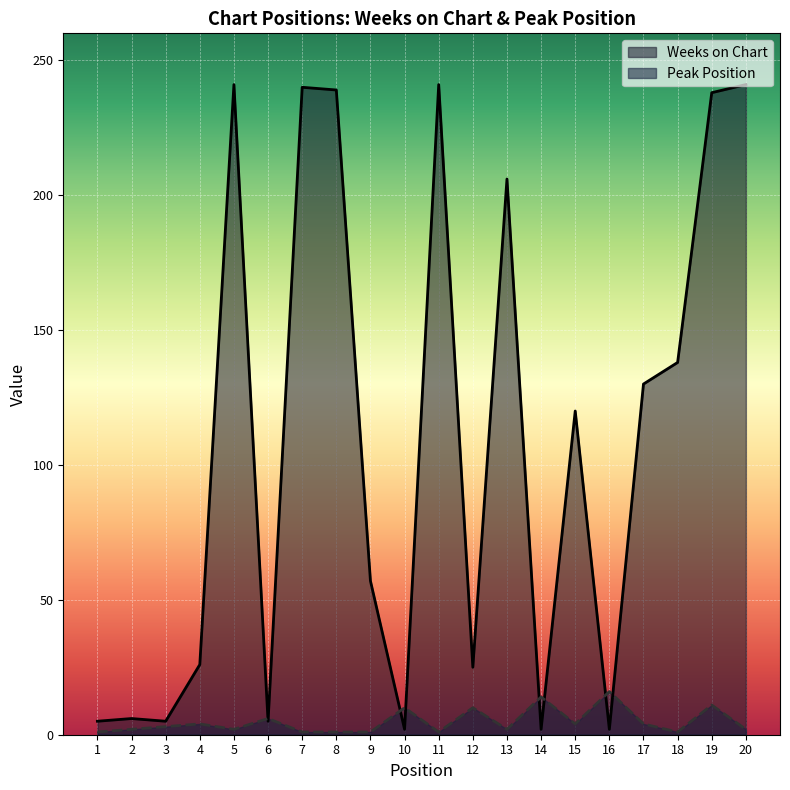

How many values in the Weeks on Chart series are below 120?

10